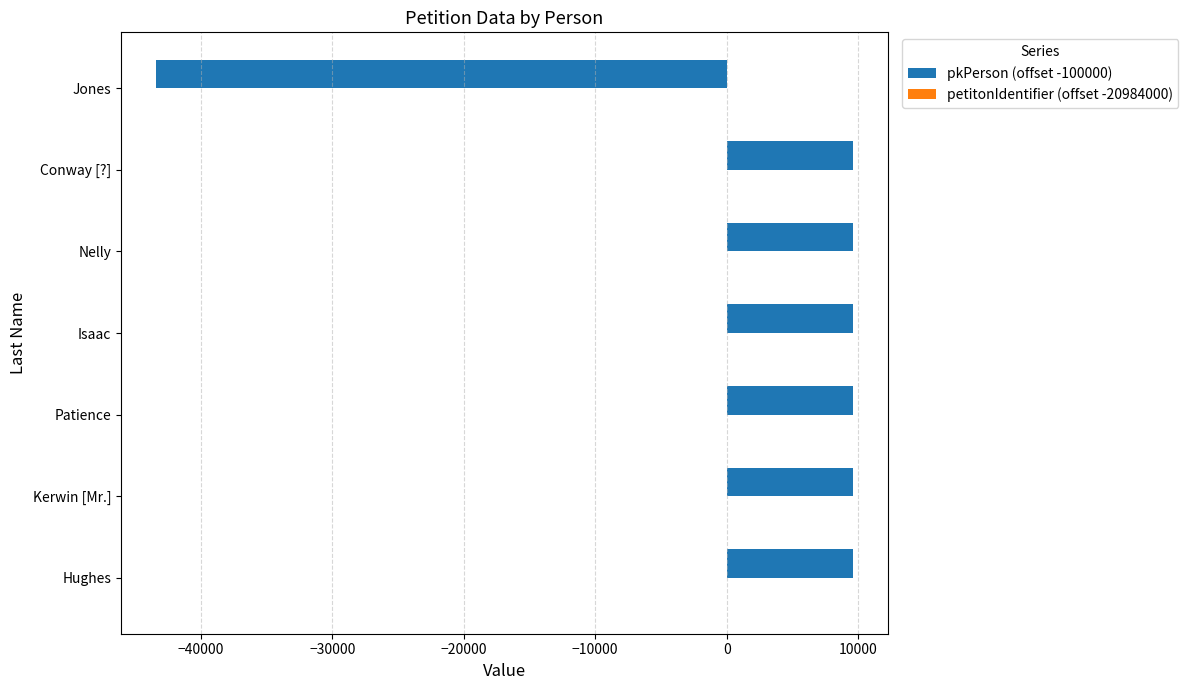

Is it true that pkPerson (offset -100000) equals 12941 at Conway [?]?

False